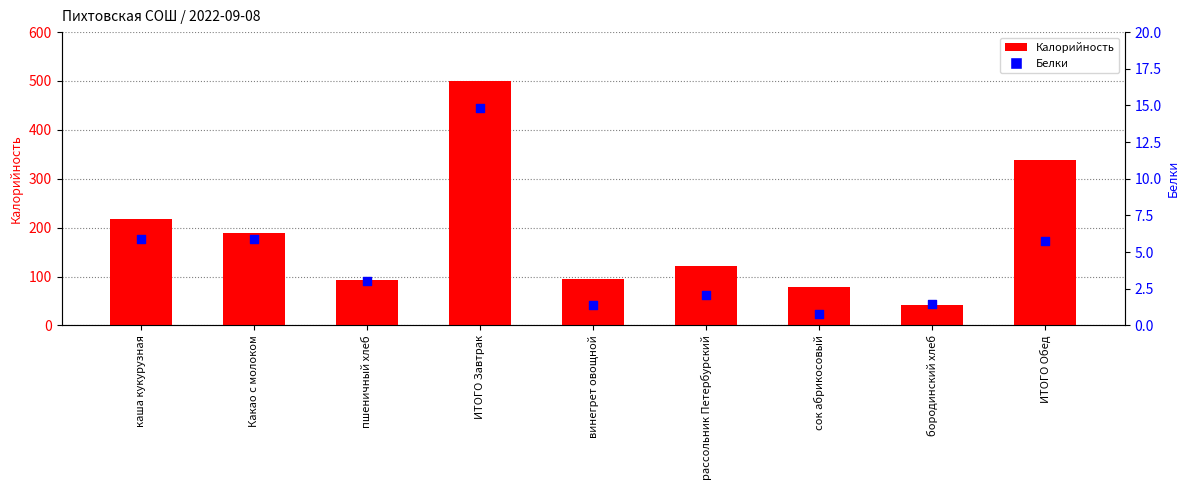

Which series has the largest Y range (max minus min)?

Калорийность